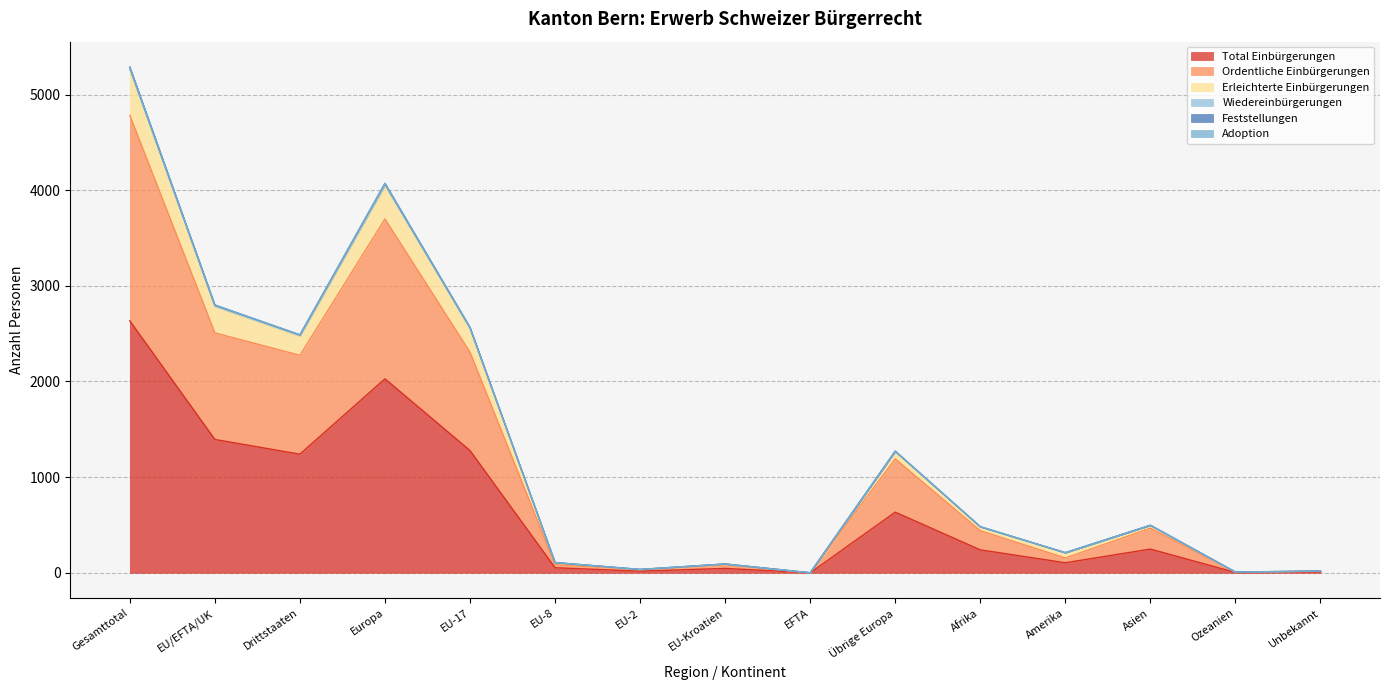

At which label is Erleichterte Einbürgerungen closest to 2643?

EU-17